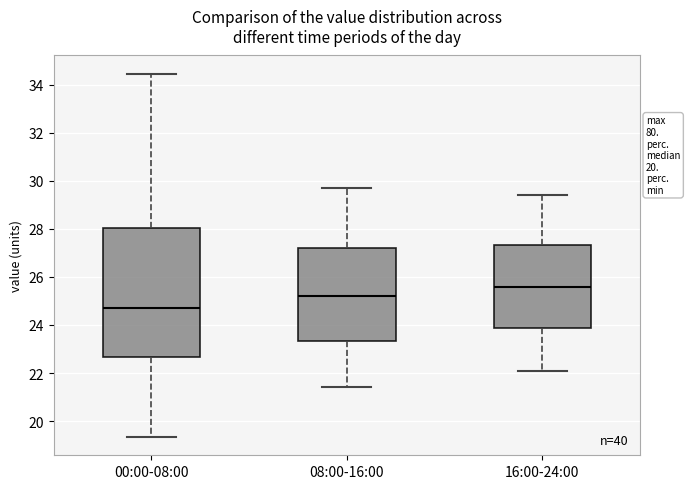

Which box has the lowest median line?

00:00-08:00